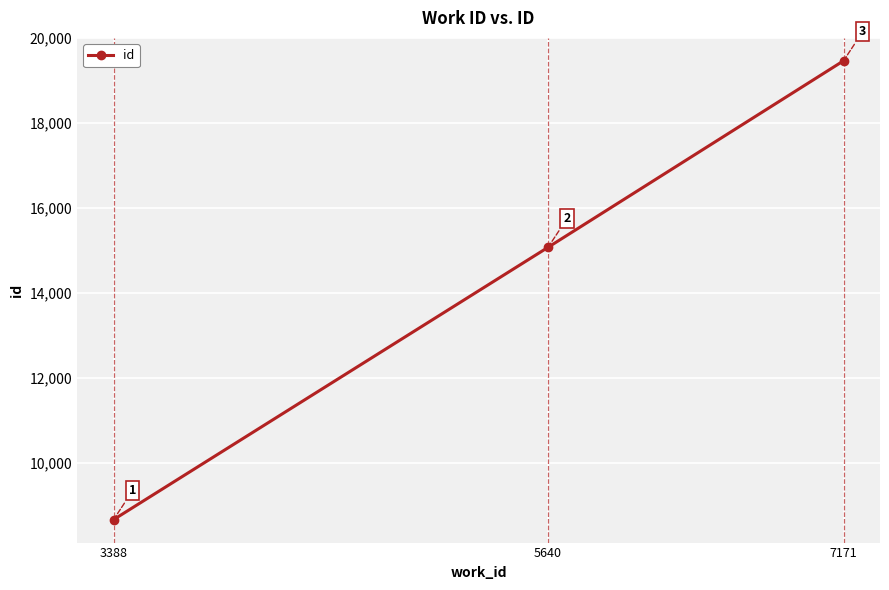

What is the difference between the values at 5640 and 3388?

6406